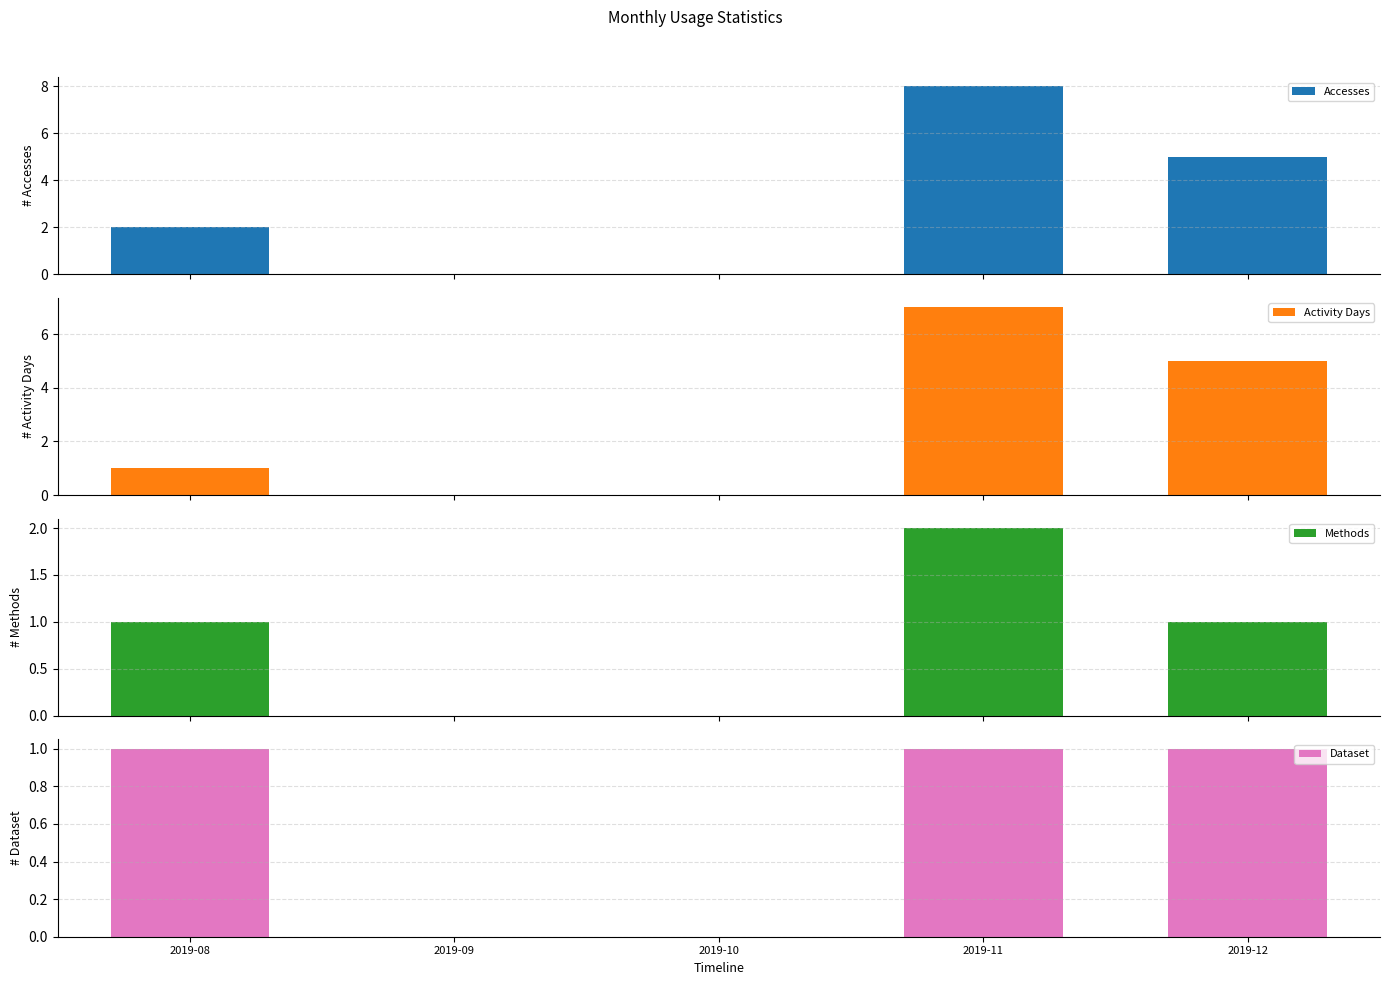

Between 2019-11 and 2019-12, which is larger?

2019-11